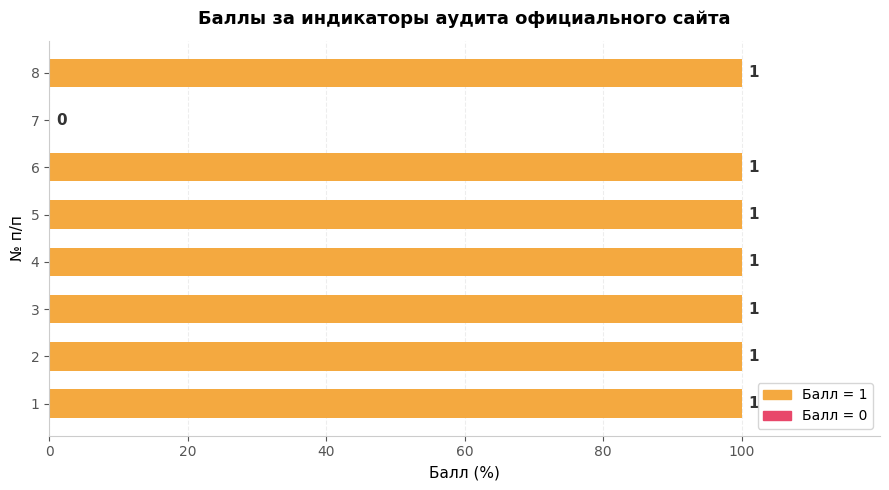

Are the bars horizontal?

Yes